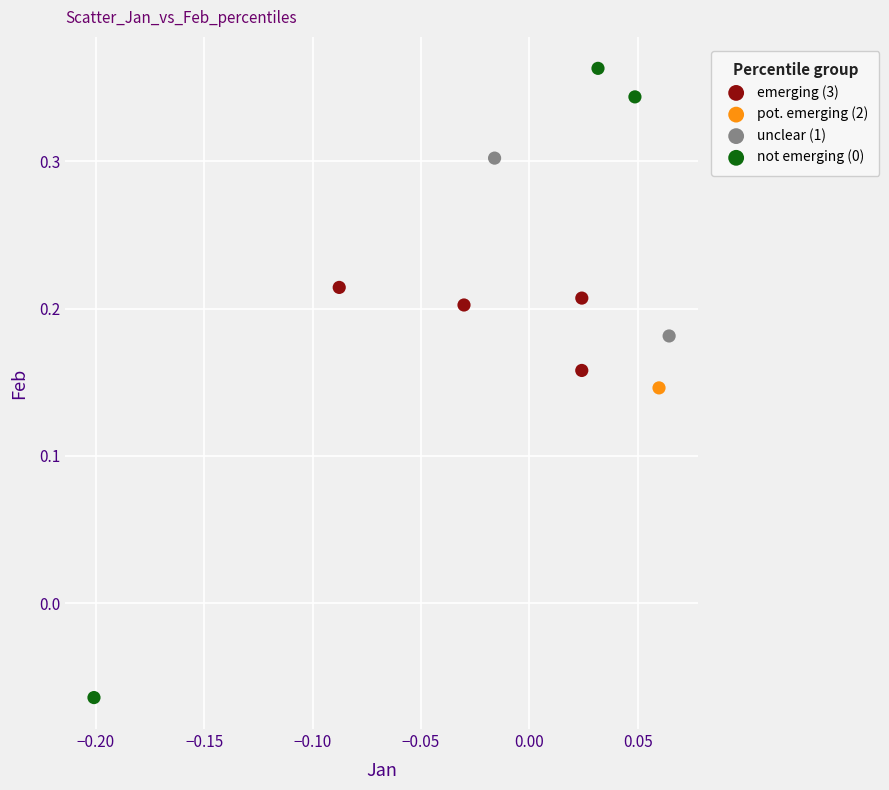

Which series reaches the minimum Y coordinate?

not emerging (0)